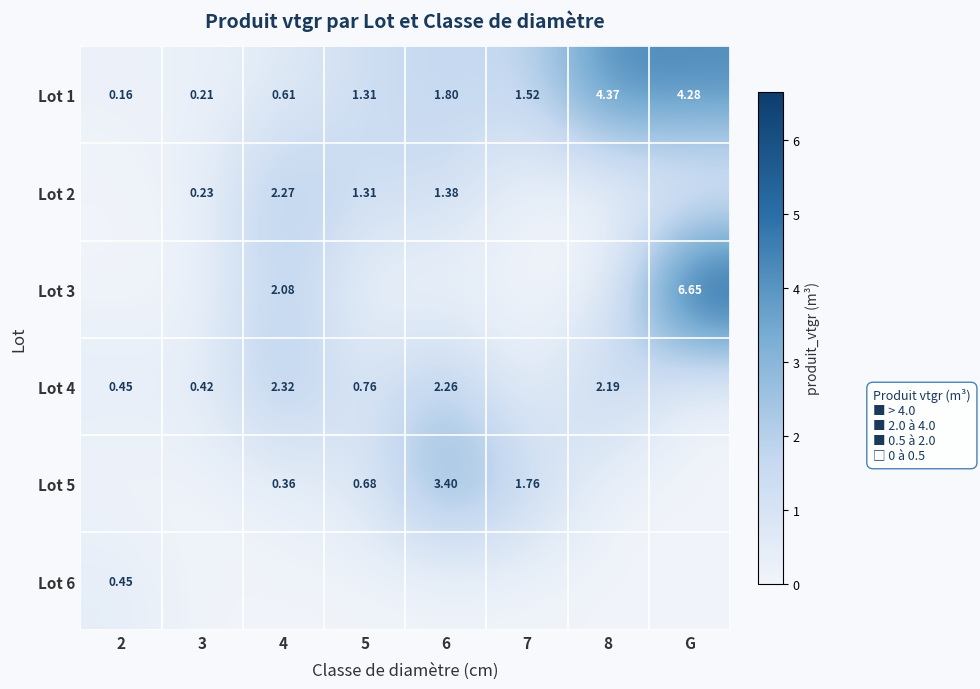

What is the total value across all series at 8?

6.6